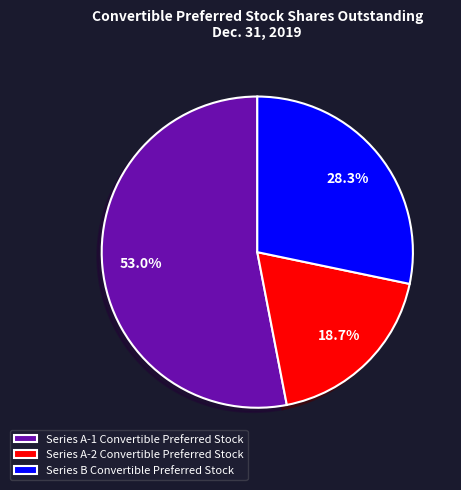

What is the largest slice in the pie chart?

Series A-1 Convertible Preferred Stock